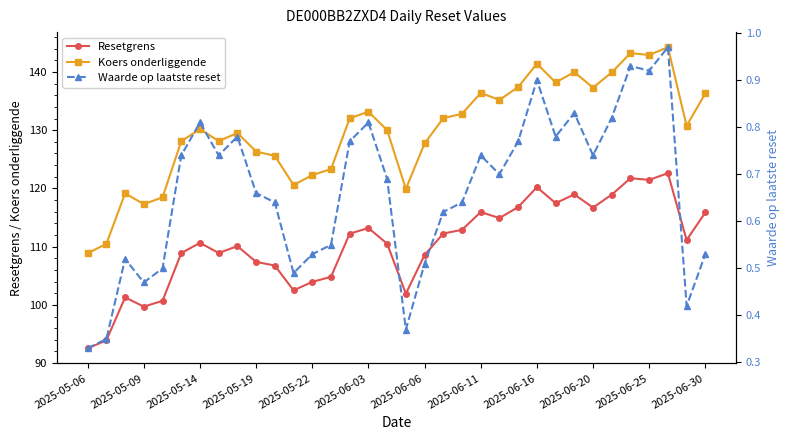

True or false: Waarde op laatste reset and Resetgrens cross at least once.

False